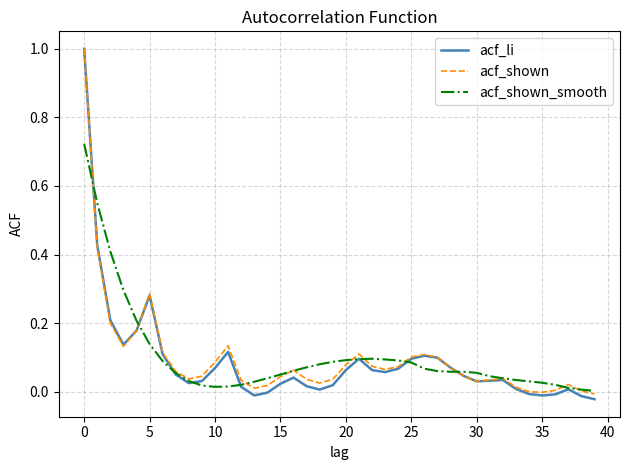

What is the greatest value displayed?

1.0